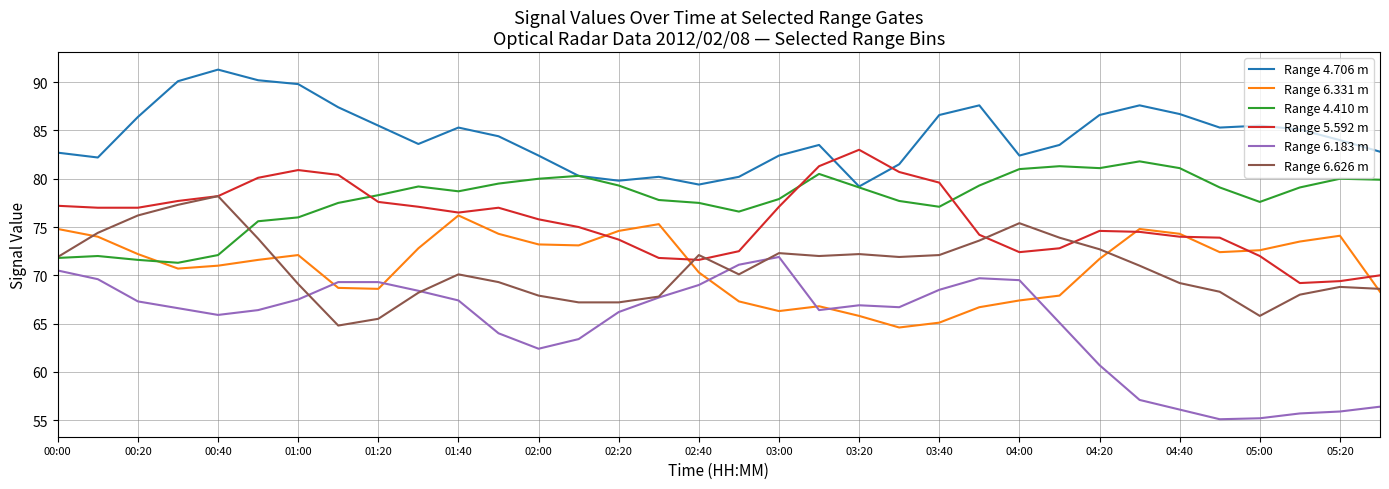

Which series has the largest range (max minus min)?

Range 6.183 m